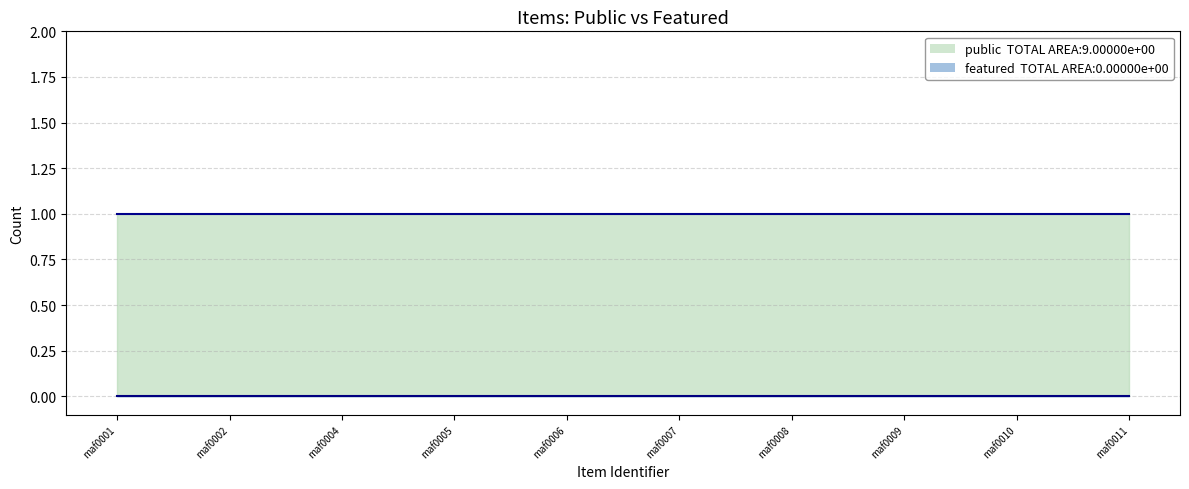

True or false: featured and public cross at least once.

False